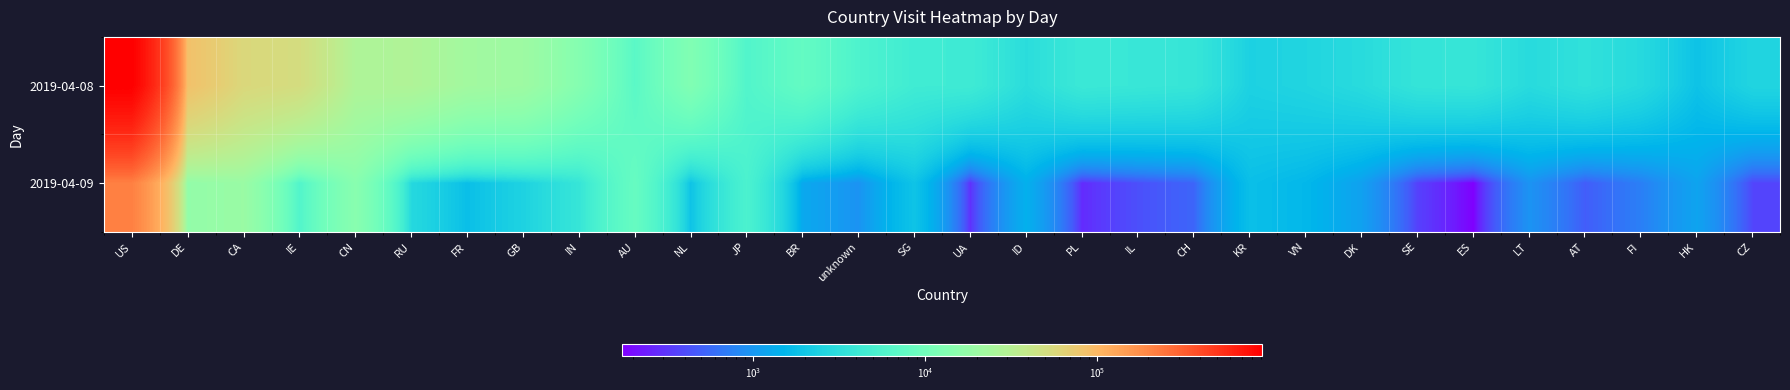

What is the difference between the highest and lowest values at AT?

2870